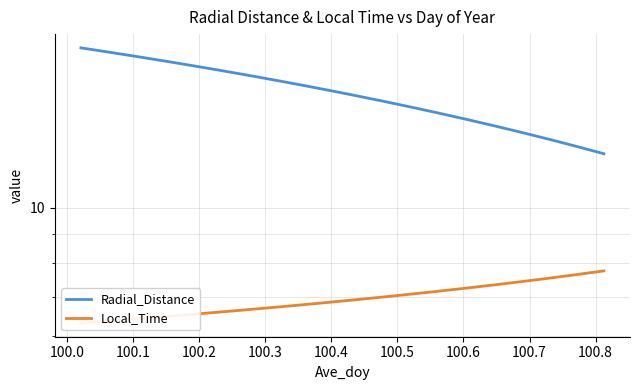

Does the chart have visible grid lines?

Yes